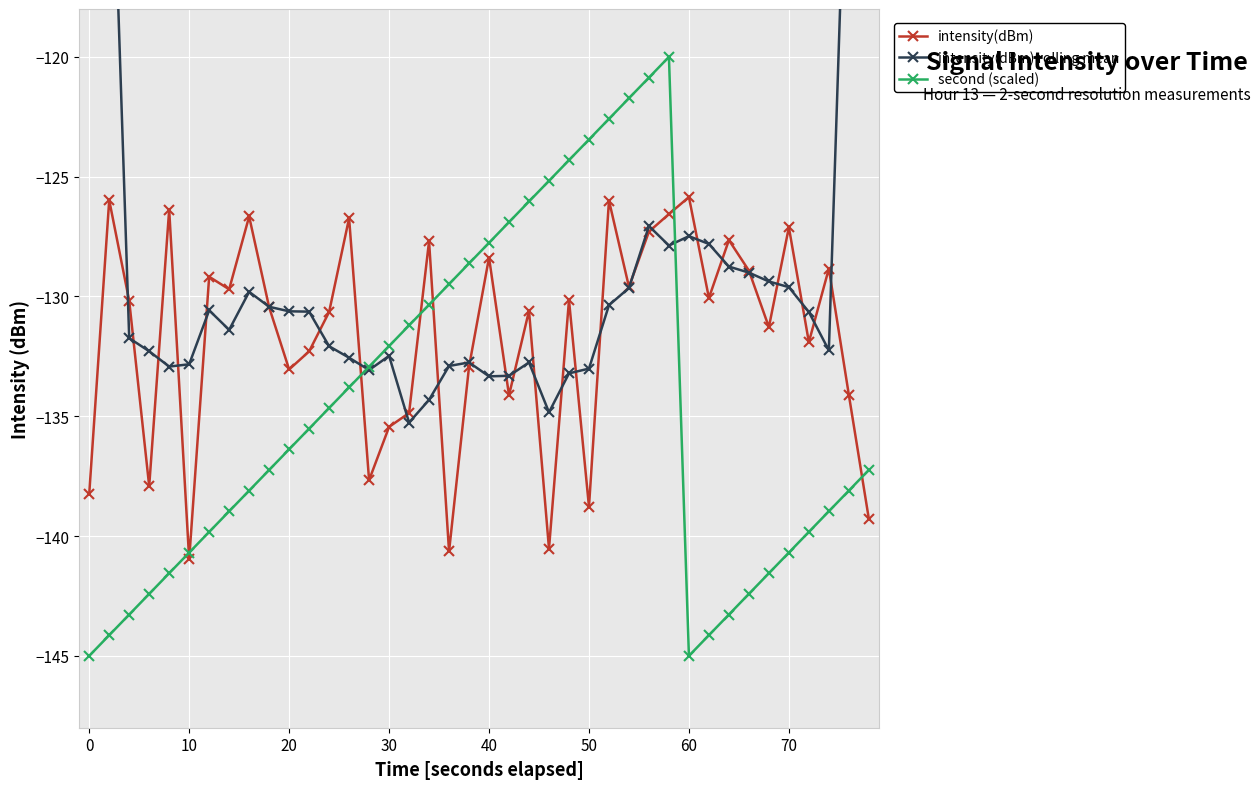

What is the lowest value of the intensity(dBm) series?

-141.0